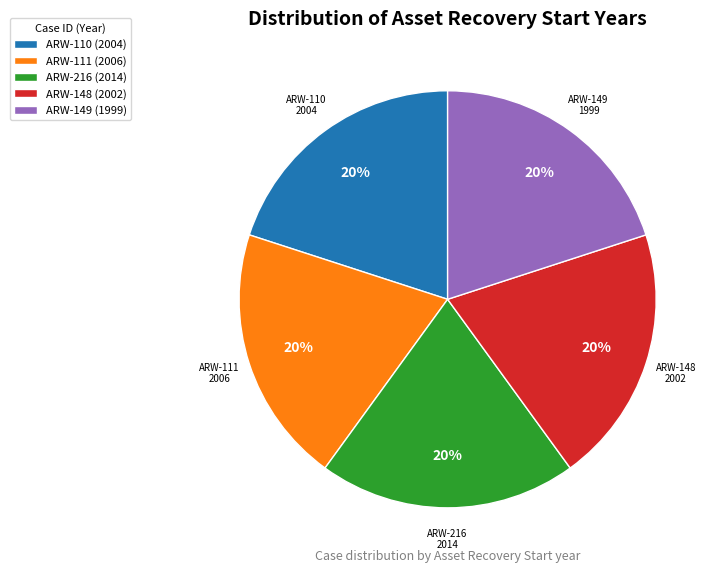

True or false: ARW-110 (2004) accounts for 30% of the total.

False